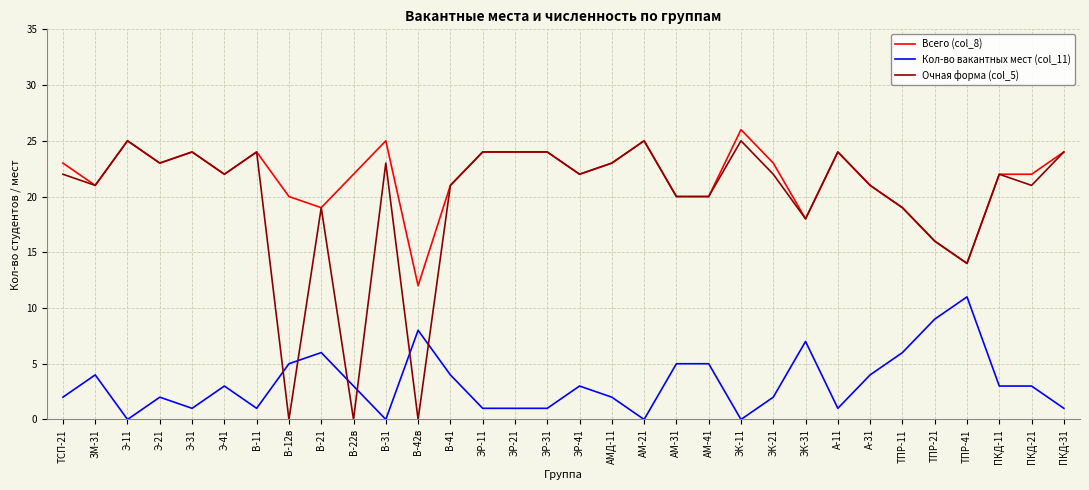

What position from the right is ЭР-11?

19